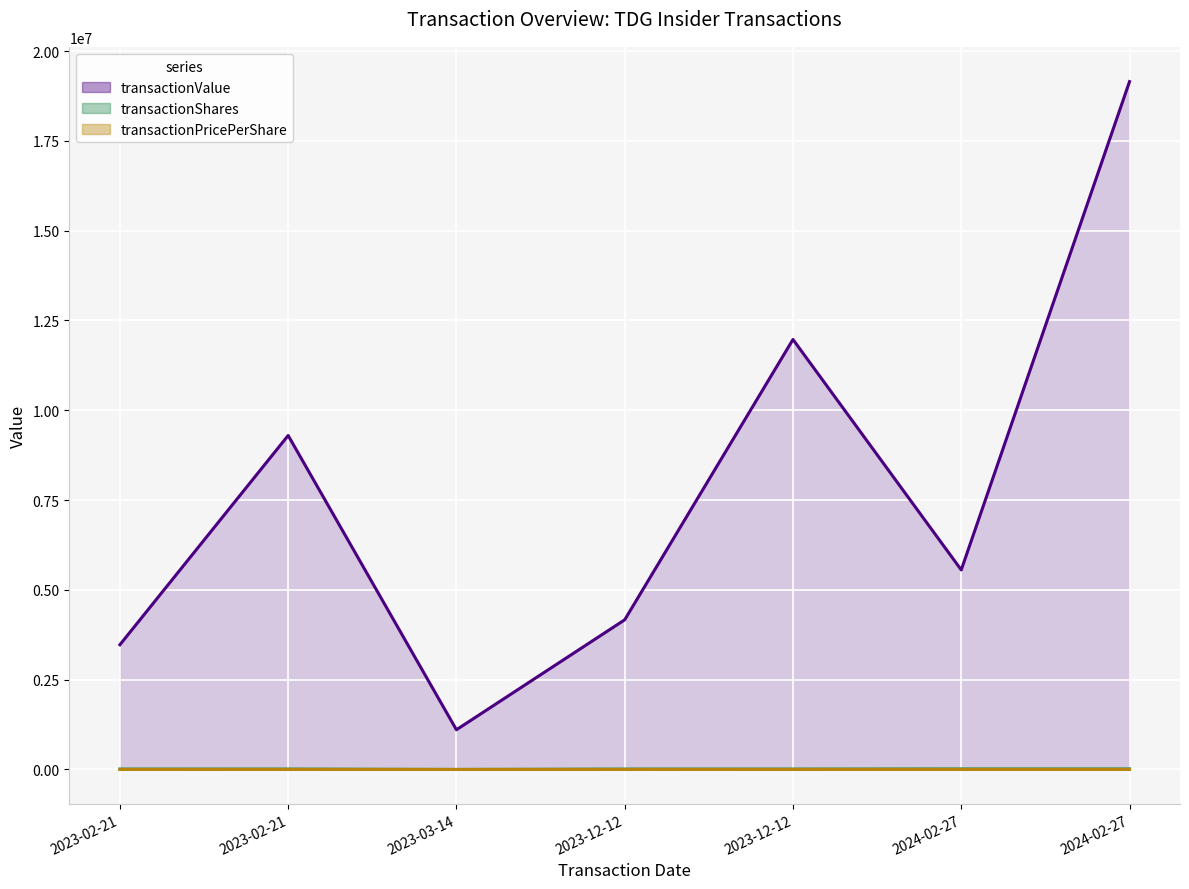

True or false: transactionPricePerShare (line) and transactionShares (line) cross at least once.

False